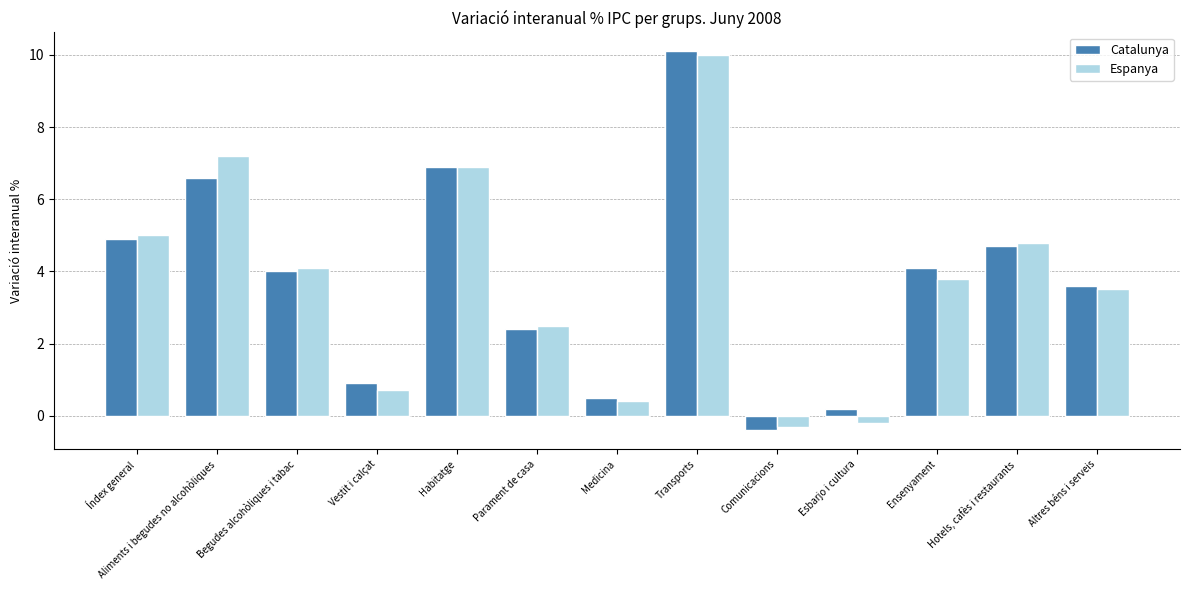

Where is Espanya nearest to the value 4?

Begudes alcohòliques i tabac